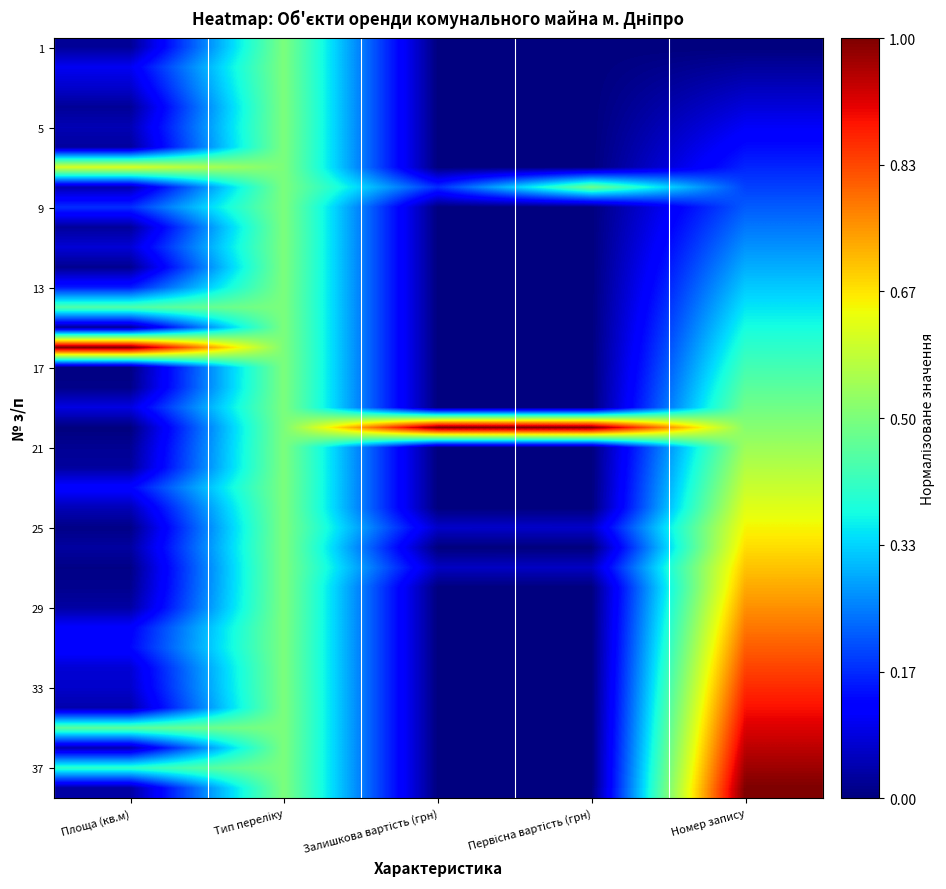

What is the difference between the highest and lowest values at Первісна вартість (грн)?

1.0